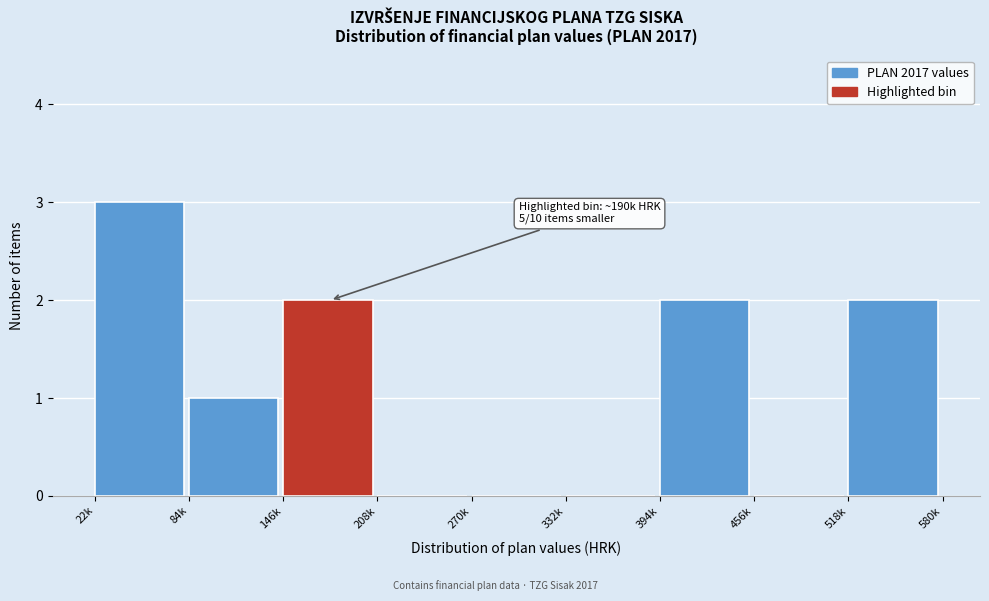

Reading left to right, list all the values displayed in this chart.

22k=3	84k=1	146k=2	208k=0	270k=0	332k=0	394k=2	456k=0	518k=2